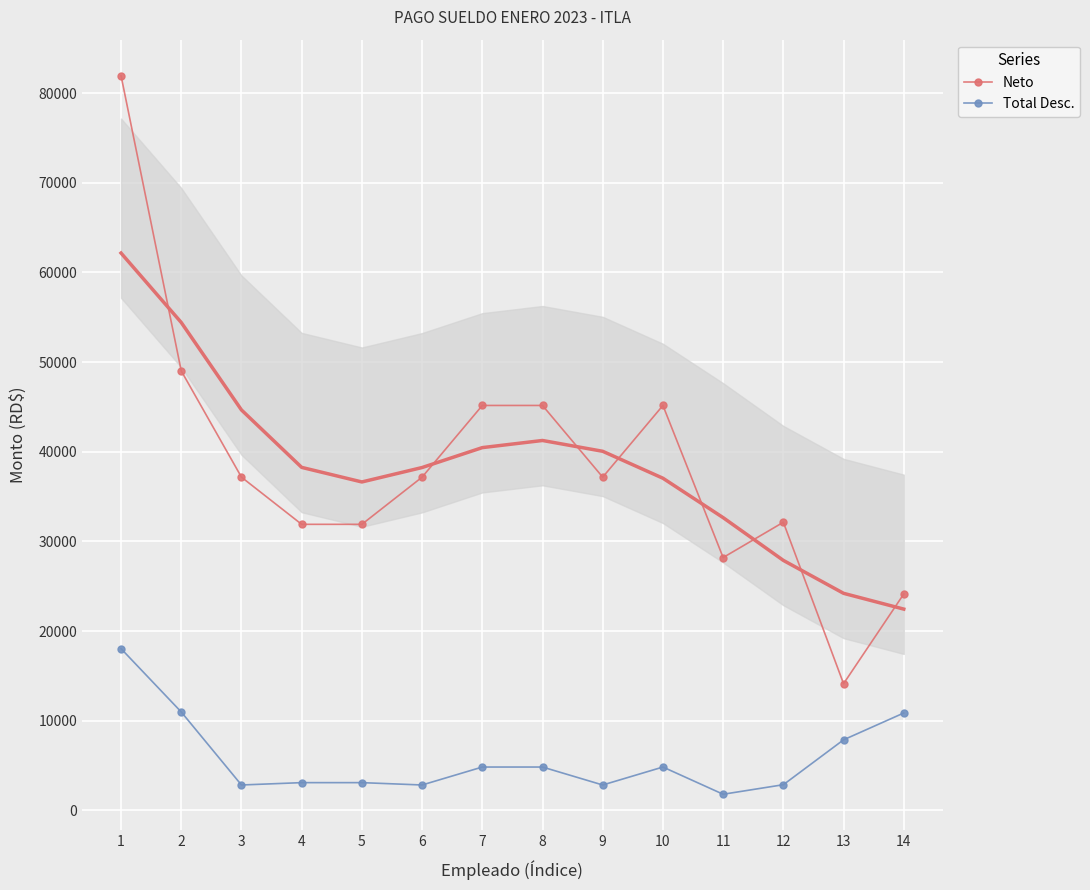

What is the value of the Neto point at the 11th from the left?

28202.0